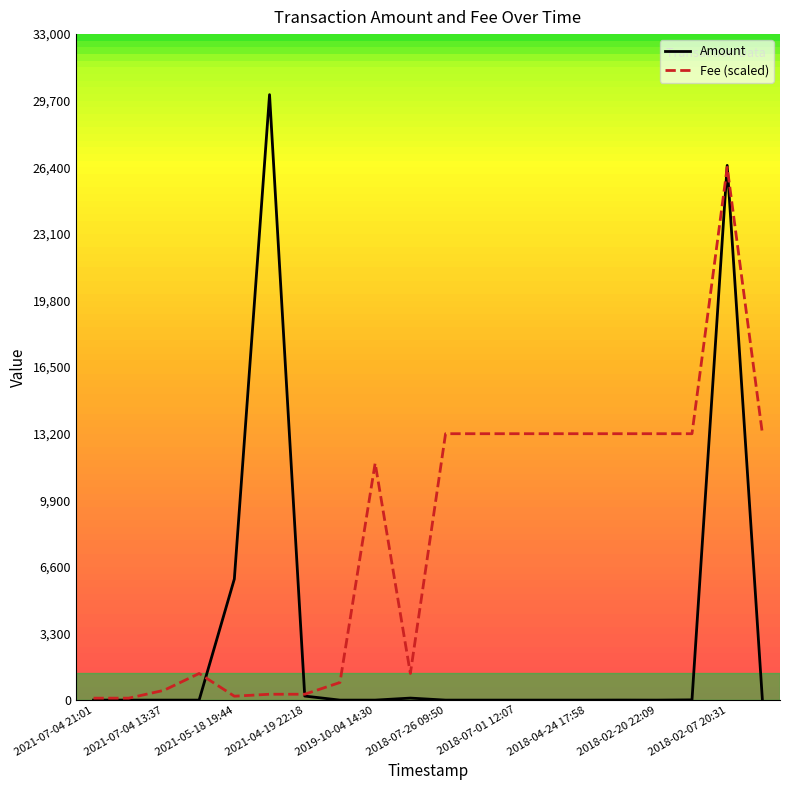

Rank the series by their maximum value, from highest to lowest.

Amount, Fee (scaled)